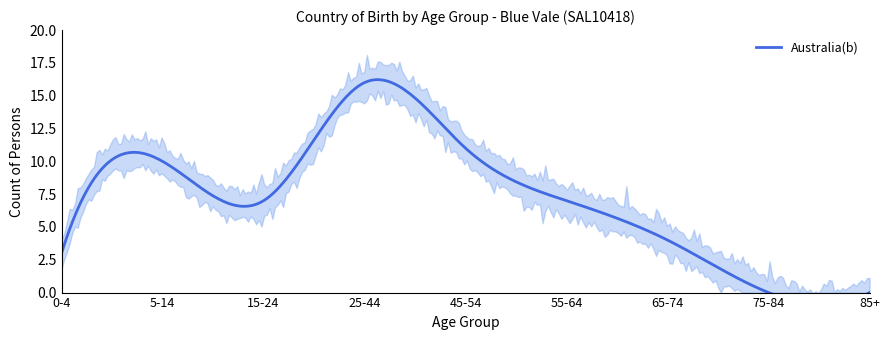

How many distinct data groups are displayed?

1